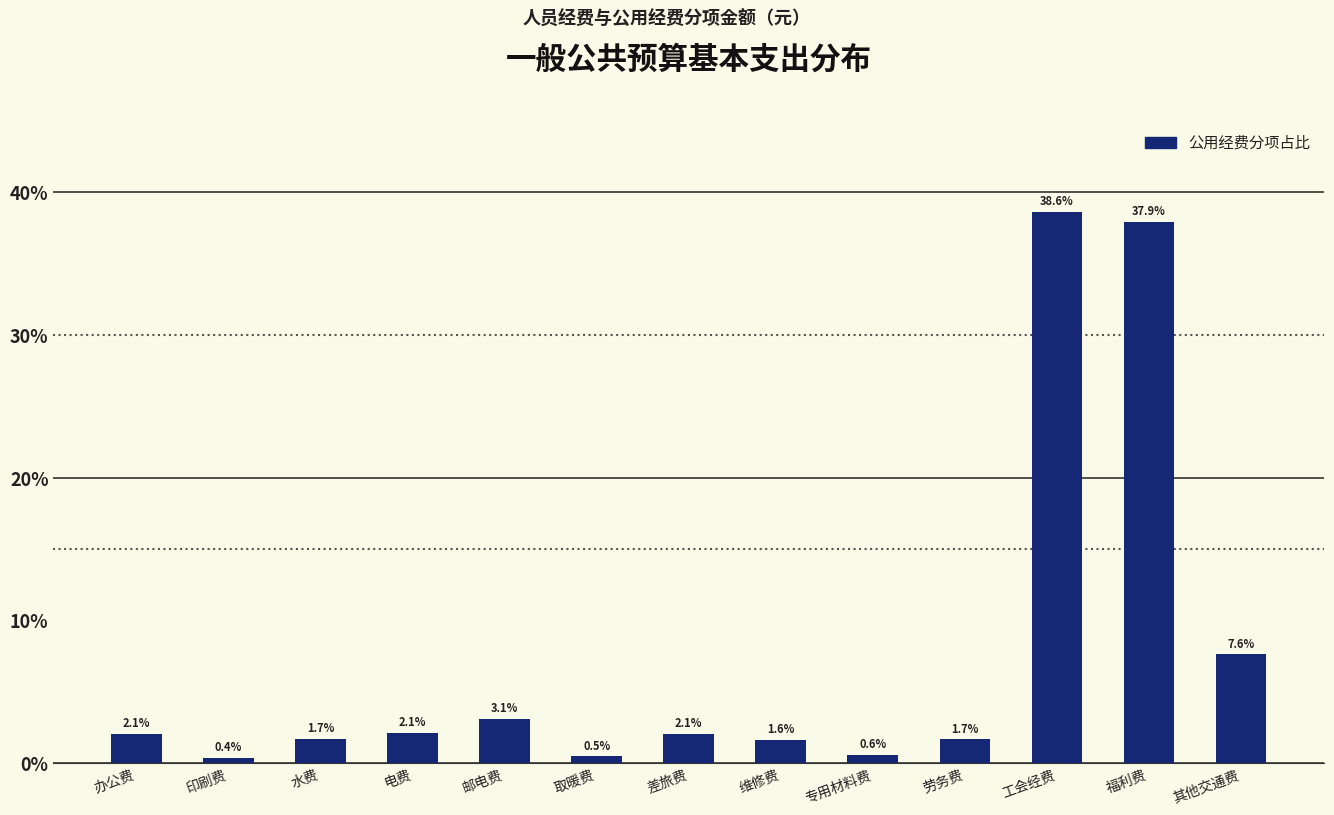

Reading left to right, list all the values displayed in this chart.

办公费=2.1	印刷费=0.4	水费=1.7	电费=2.1	邮电费=3.1	取暖费=0.5	差旅费=2.1	维修费=1.6	专用材料费=0.6	劳务费=1.7	工会经费=38.6	福利费=37.9	其他交通费=7.6